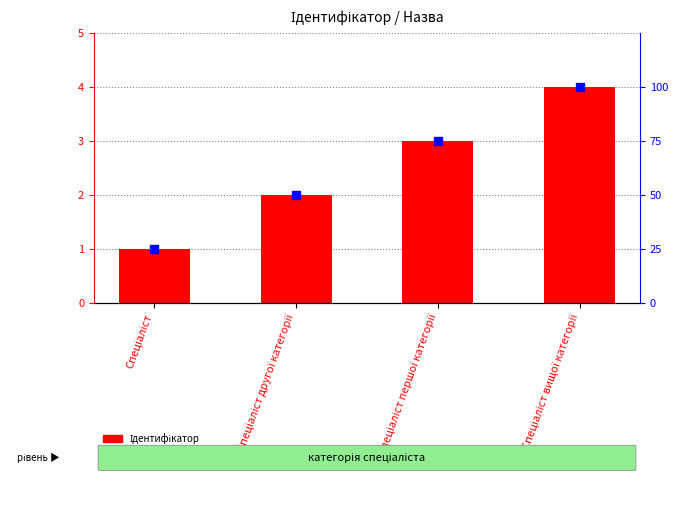

Which series reaches the maximum Y coordinate?

Нормалізований рейтинг